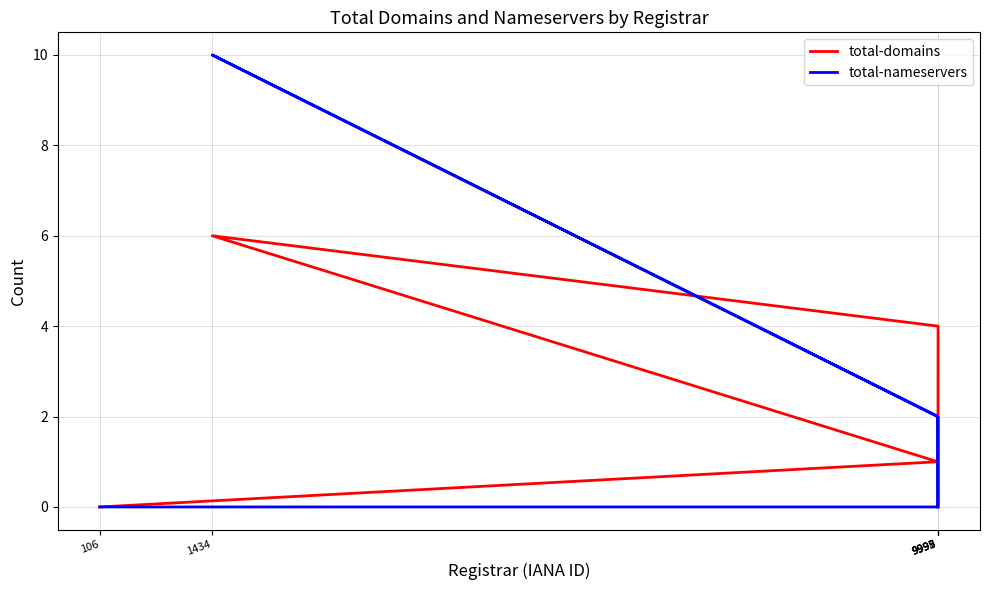

Where is total-domains nearest to the value 3?

9999